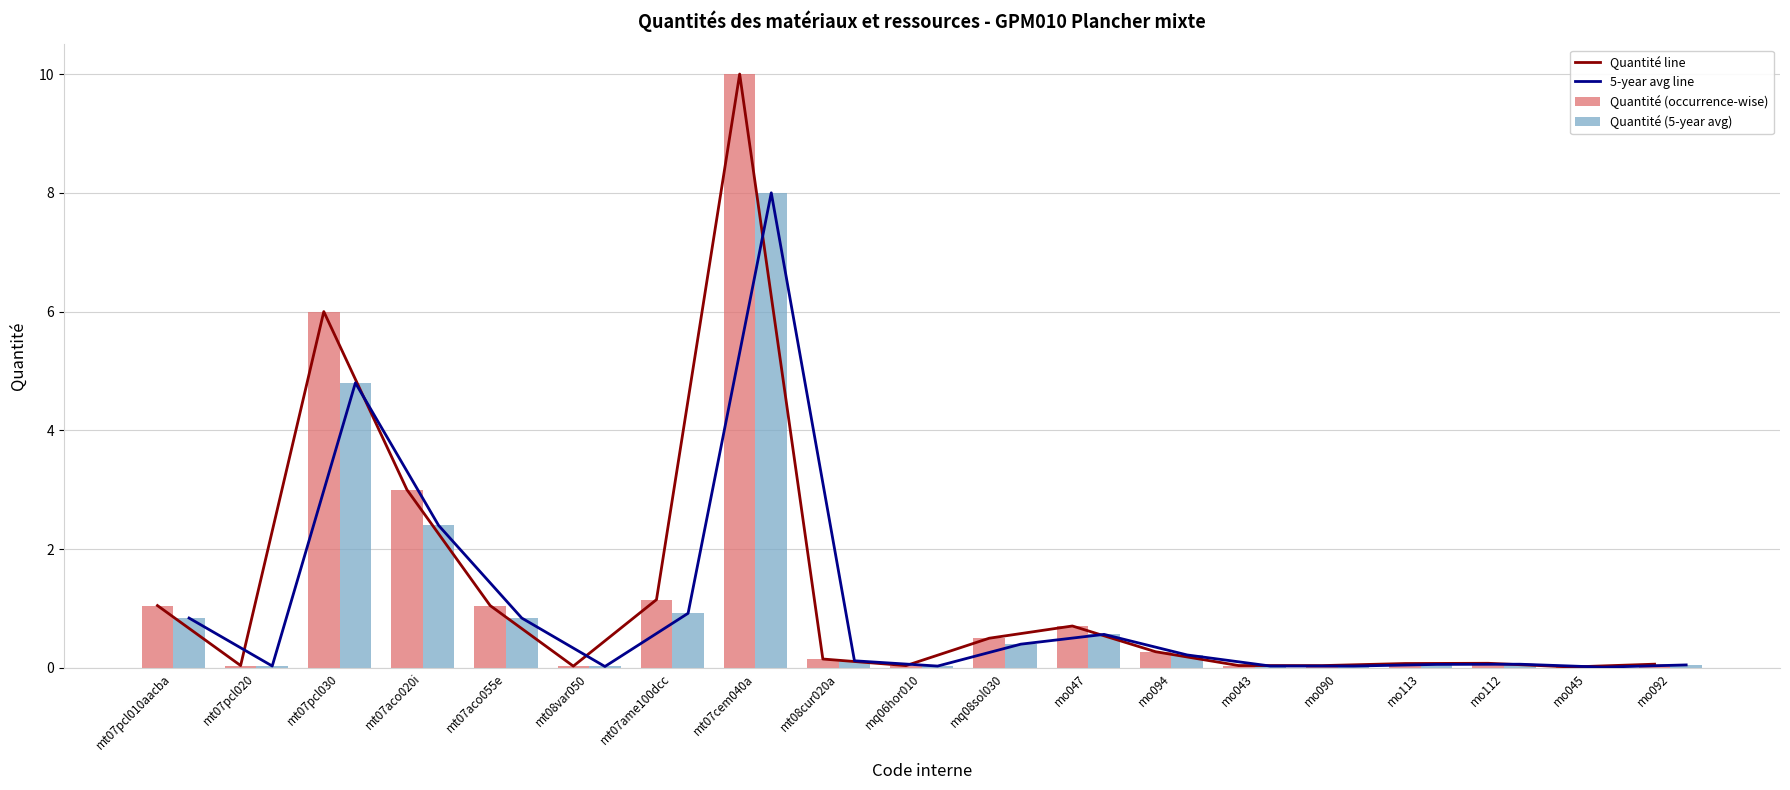

Between mt07pcl030 and mo045, which series saw the biggest shift?

Quantité (5-year avg) line